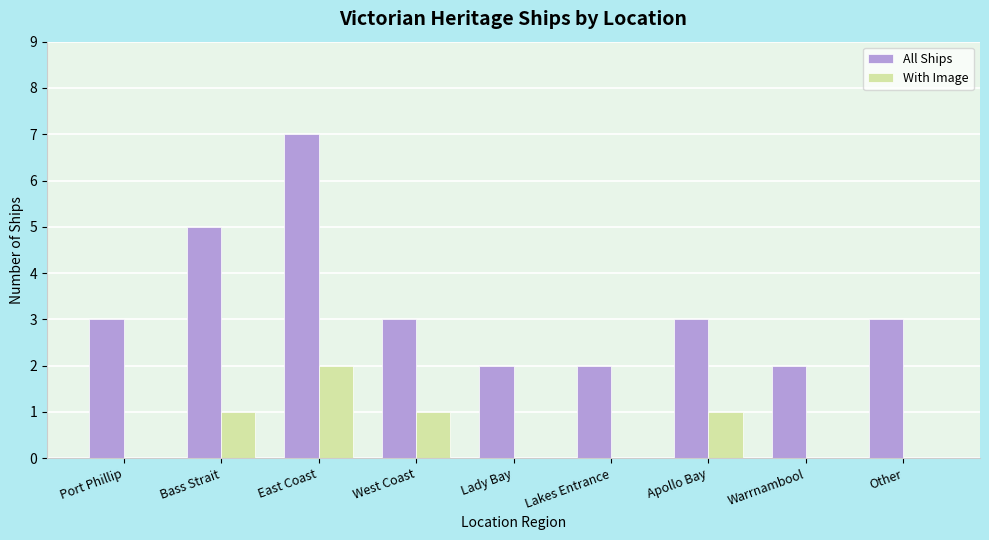

Which series changed the most between East Coast and Lady Bay?

All Ships